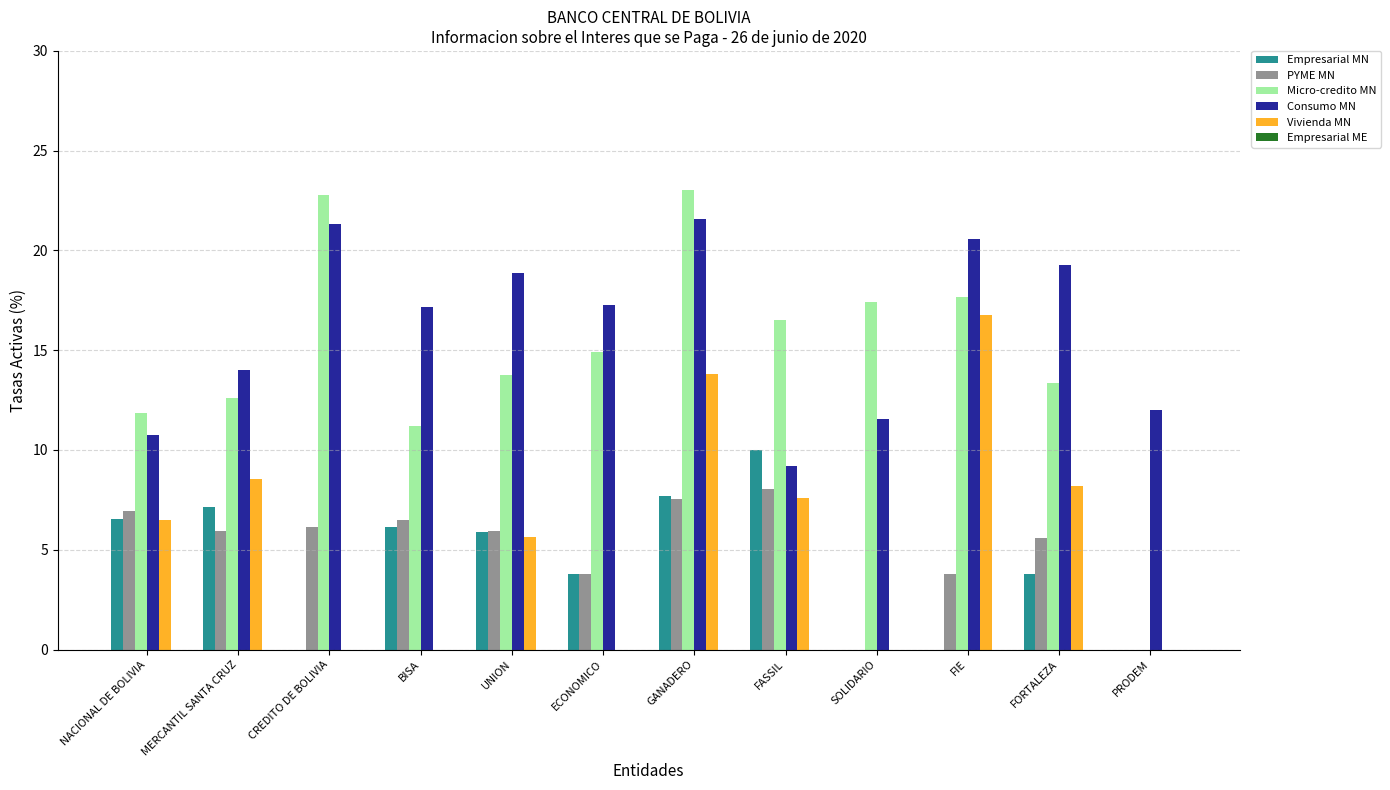

What is the maximum value for Empresarial MN?

10.0